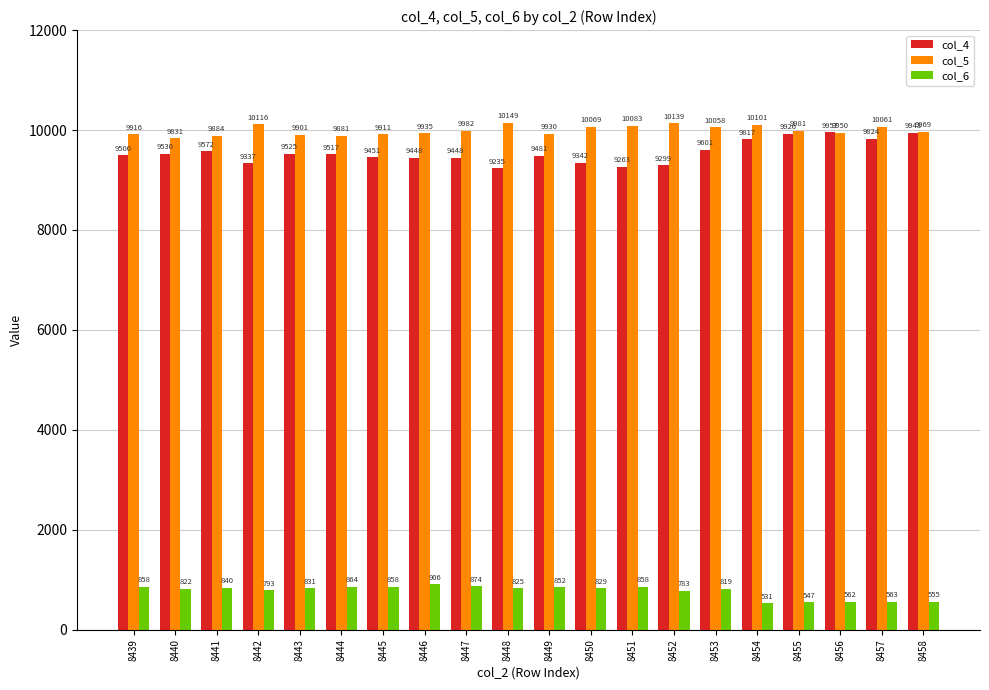

How many bars are there in each group?

3